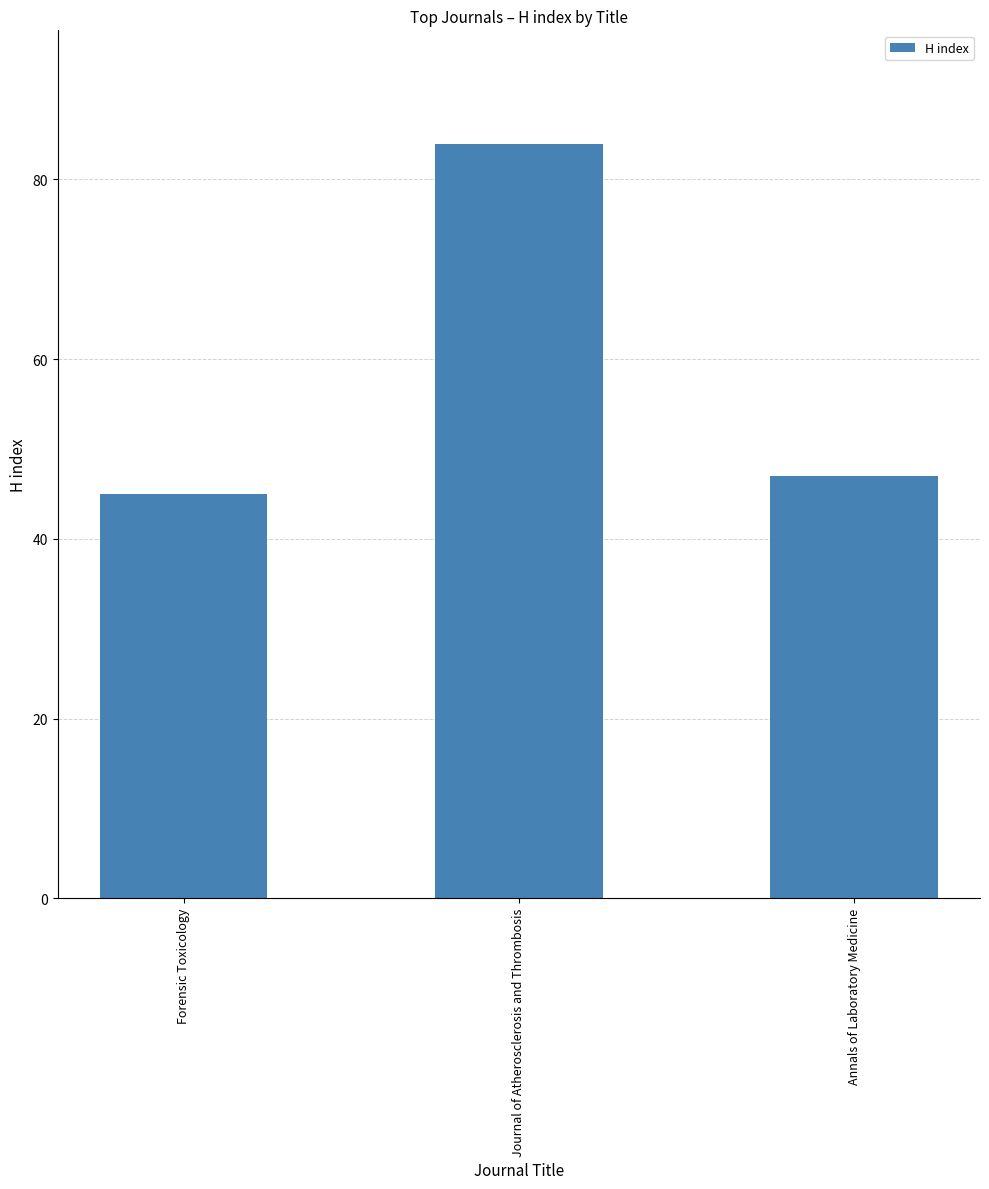

At which category does the chart reach its minimum across all series?

Forensic Toxicology